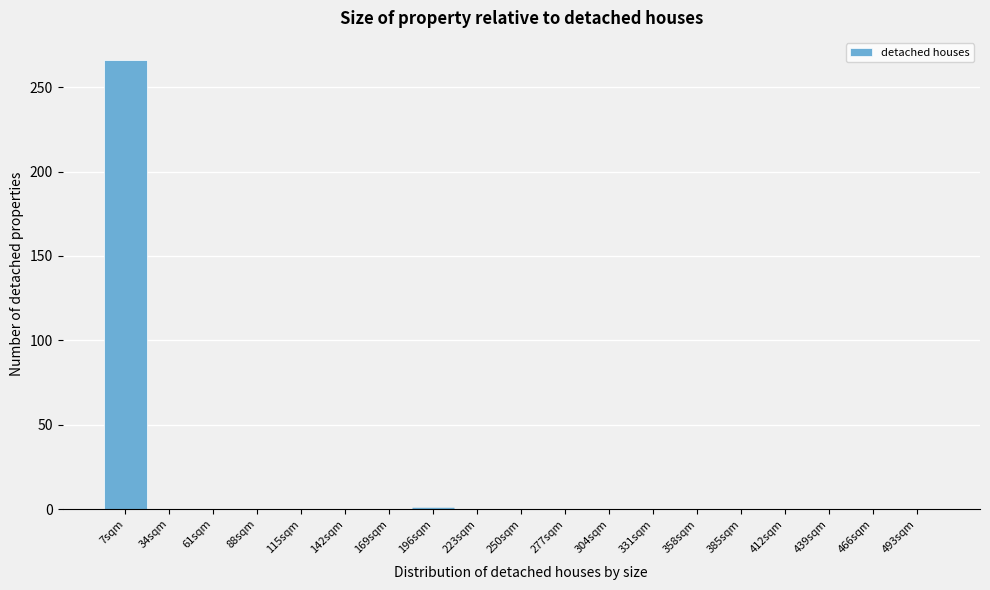

Reading left to right, list all the values displayed in this chart.

7sqm=266	34sqm=0	61sqm=0	88sqm=0	115sqm=0	142sqm=0	169sqm=0	196sqm=0	223sqm=0	250sqm=0	277sqm=0	304sqm=0	331sqm=0	358sqm=0	385sqm=0	412sqm=0	439sqm=0	466sqm=0	493sqm=0